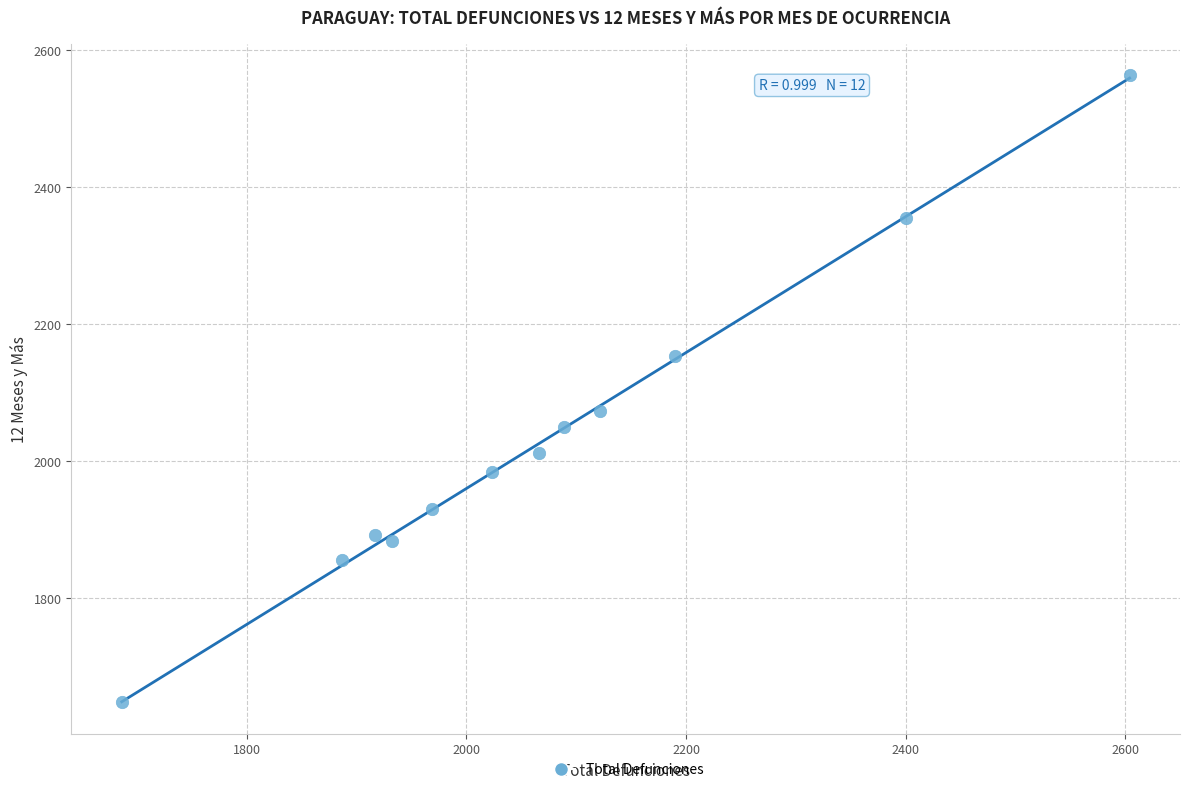

What is the range of X values (max minus min)?

918